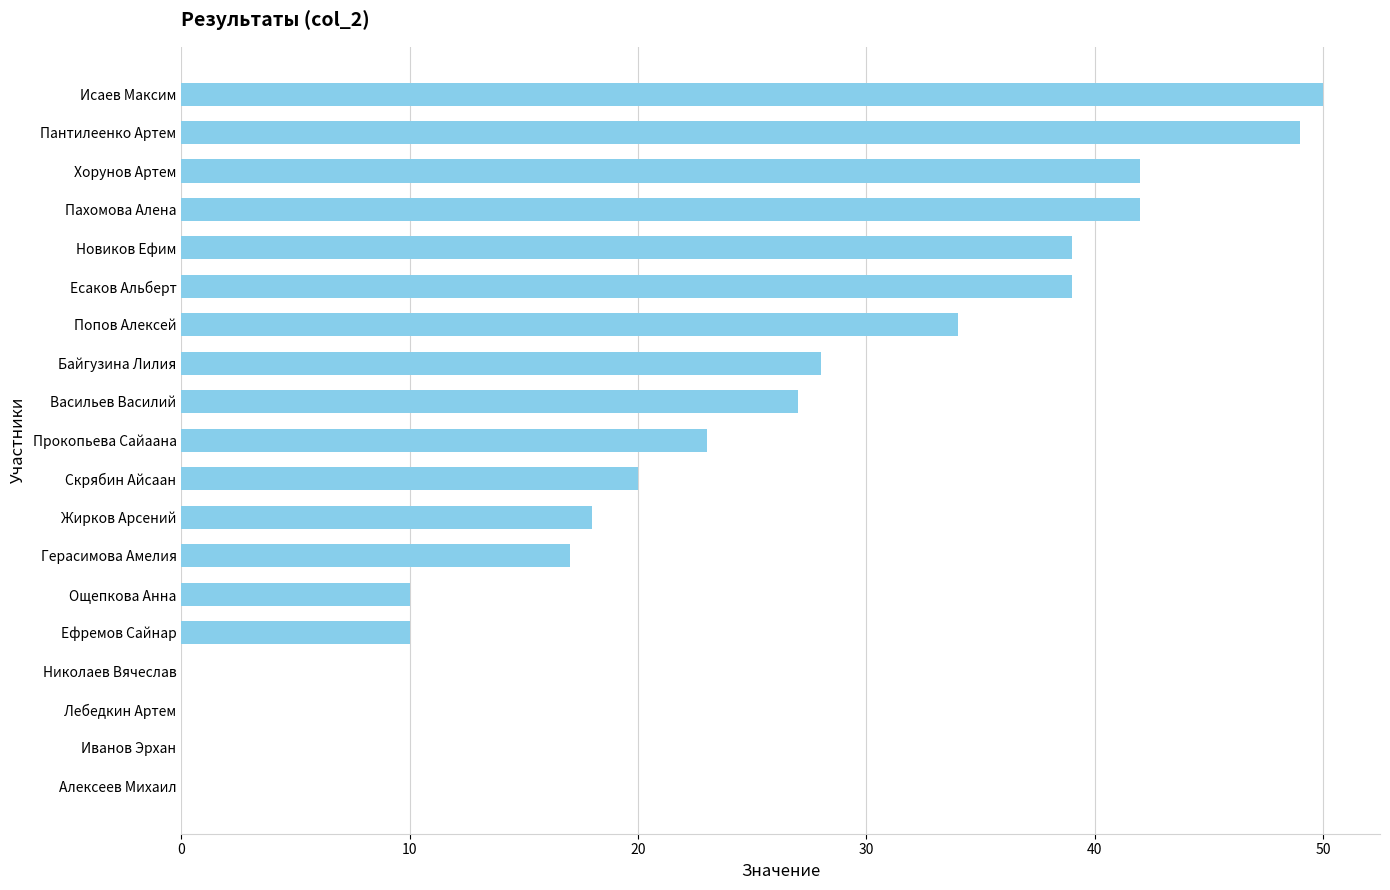

The value at Есаков Альберт is 39. True or false?

True